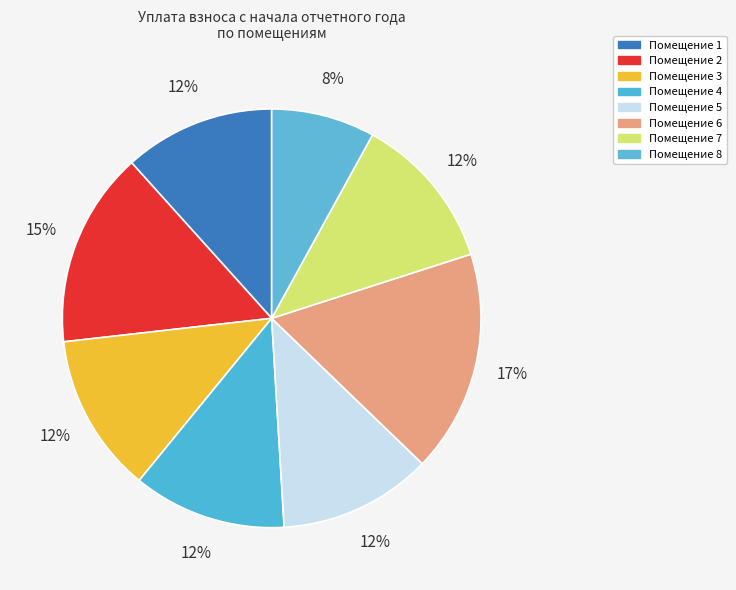

Rank the categories by value from highest to lowest.

6, 2, 3, 7, 4, 5, 1, 8